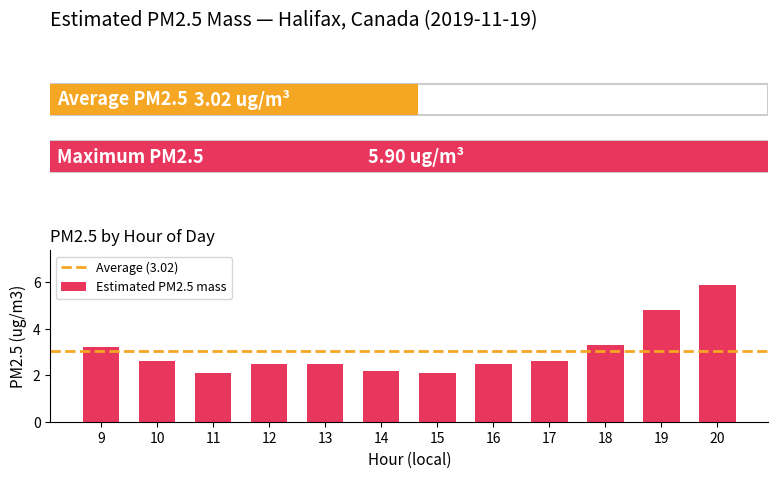

At which category does the chart reach its minimum across all series?

11